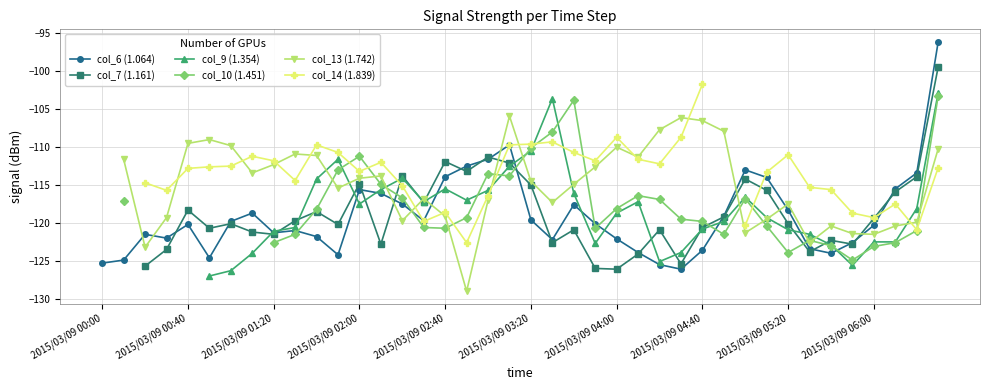

True or false: col_6 (1.064) has more than 1 points higher than both neighbors.

True